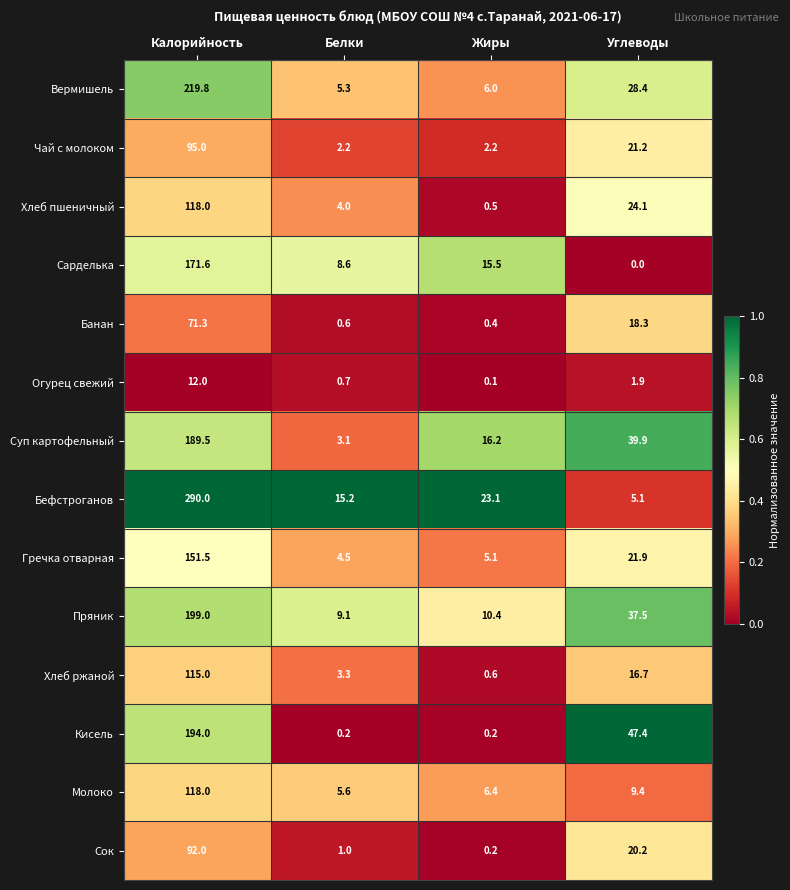

What is the difference between the Суп картофельный values at Калорийность and Жиры?

173.3